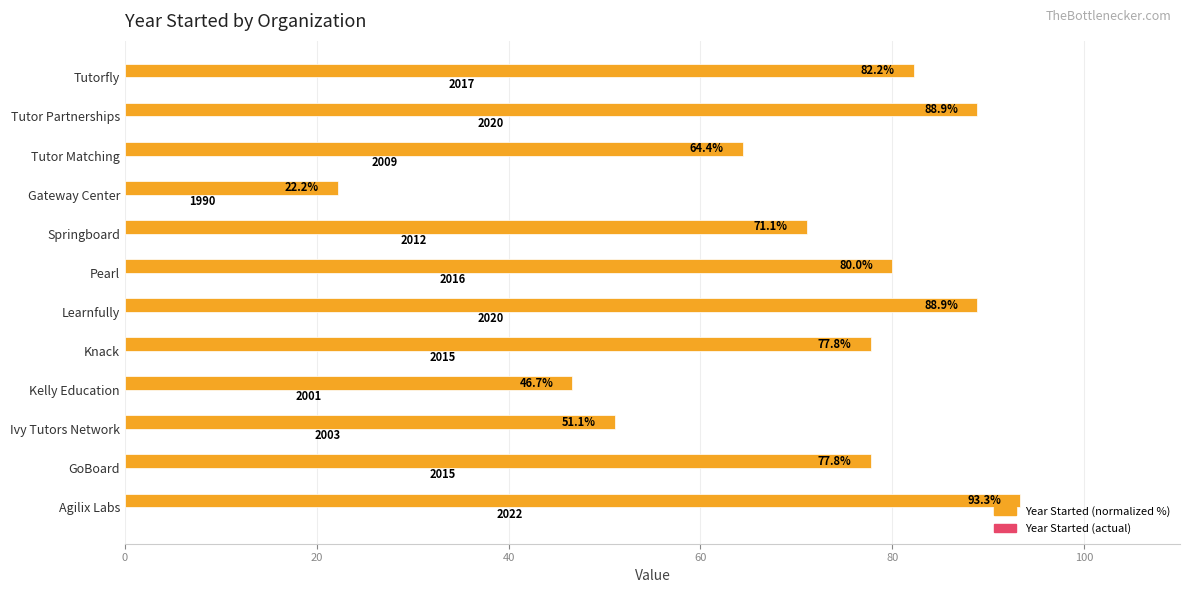

What is the sum of the Year Started (normalized %) values at Tutor Matching and Agilix Labs?

157.8